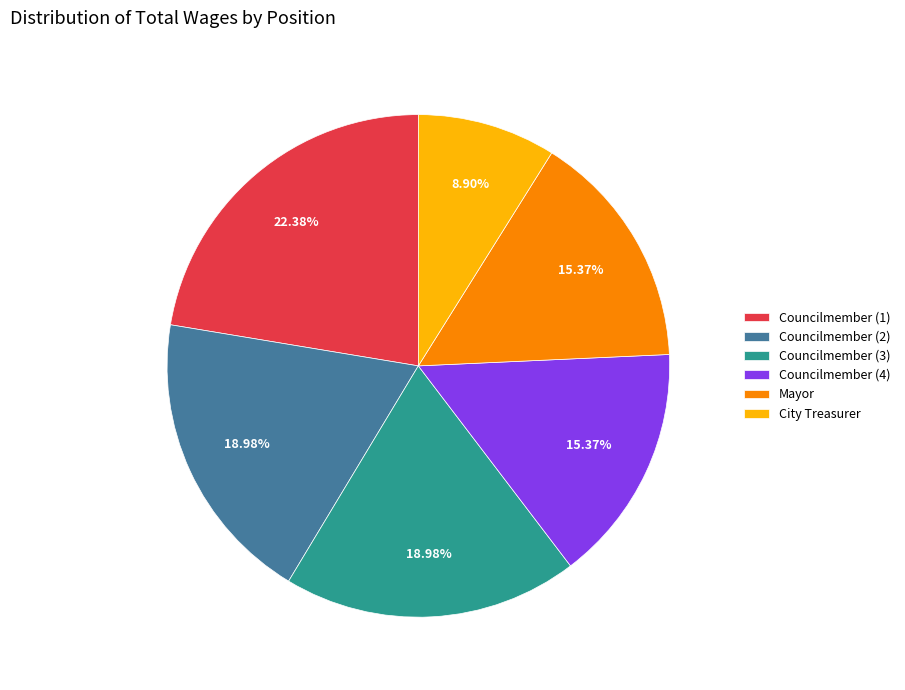

Does Mayor account for over 50% of the chart?

No